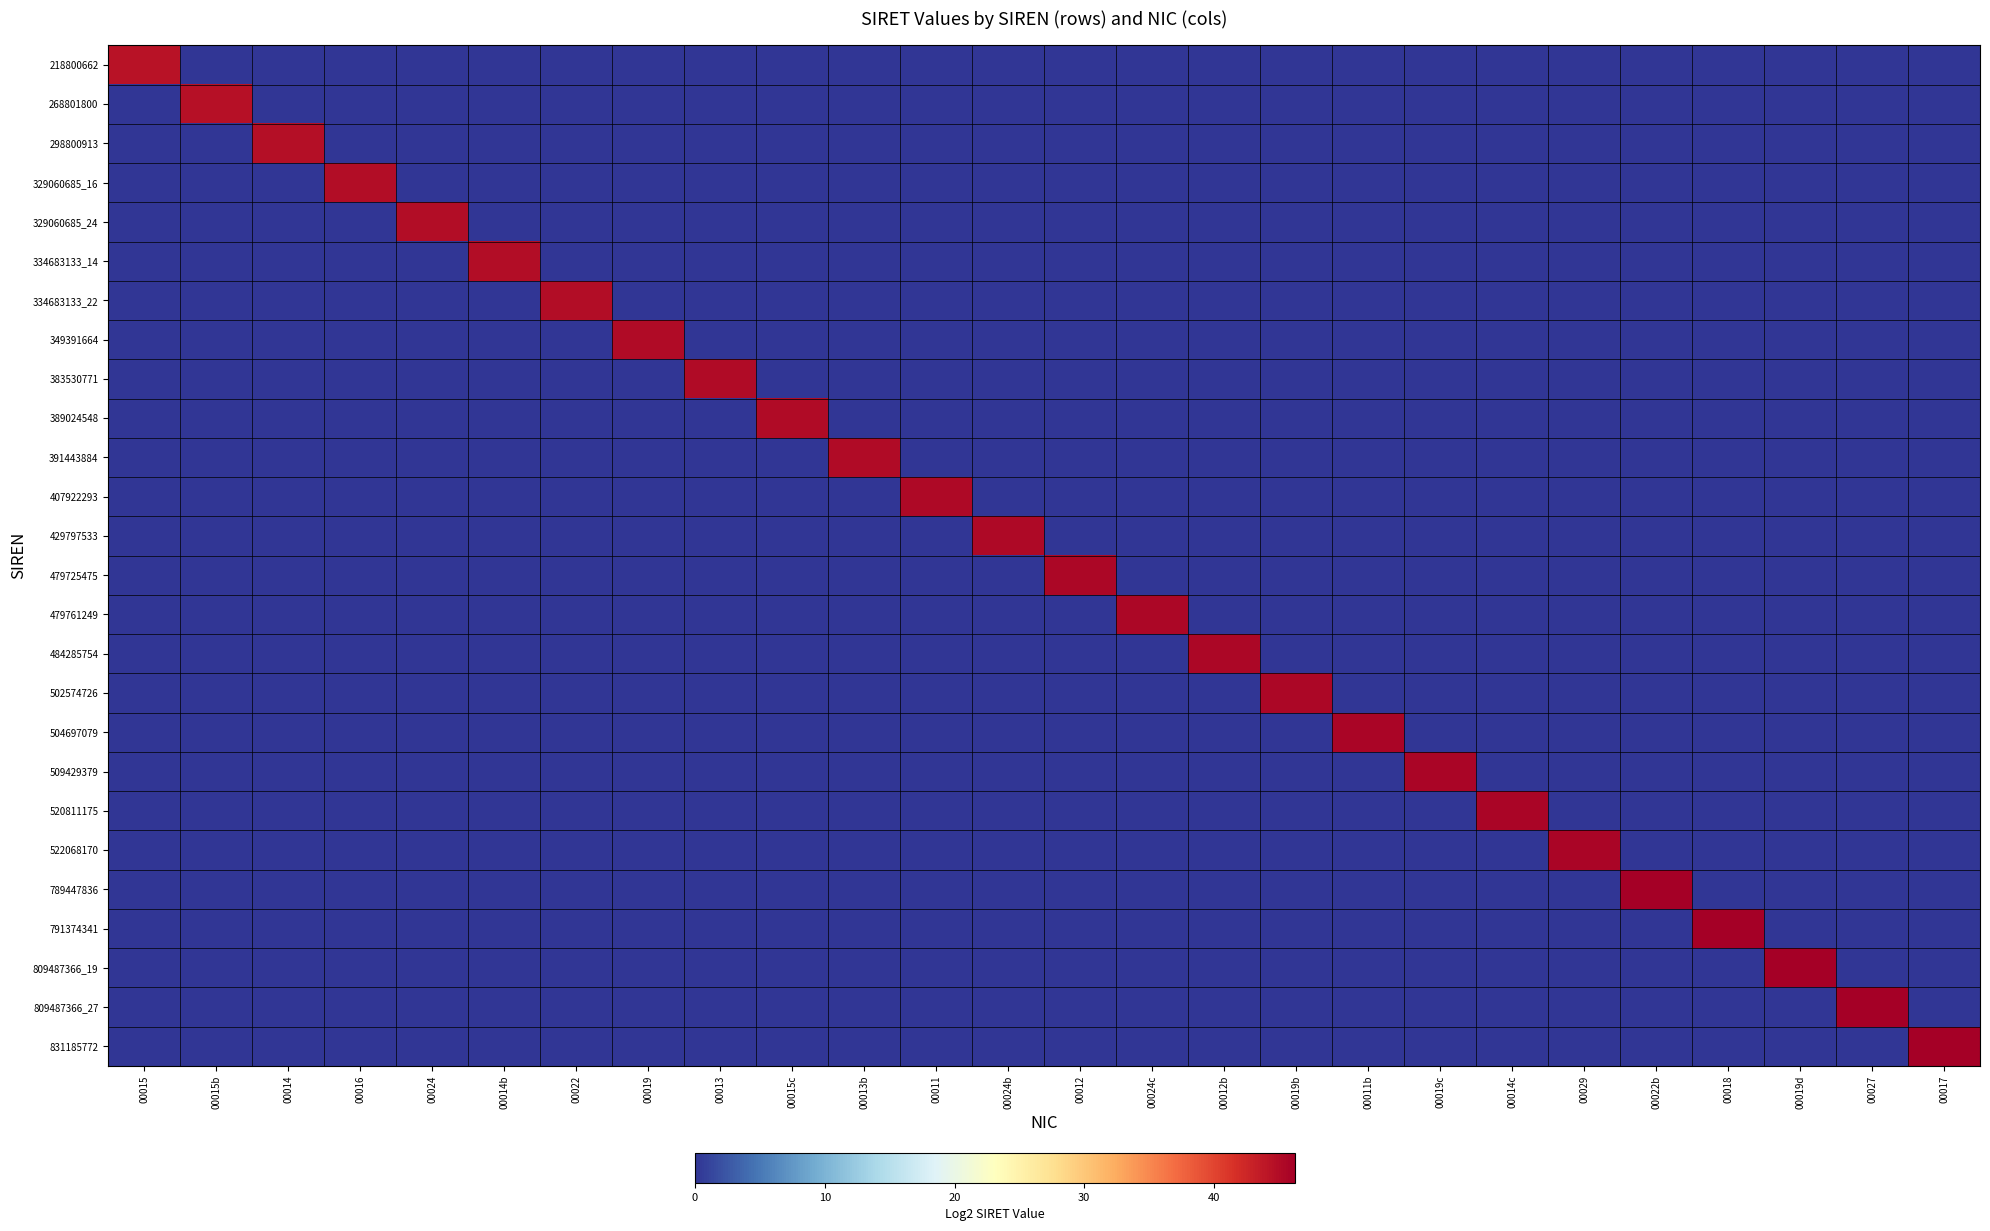

Reading left to right, what are all the values shown in this chart?

218800662: 00015=44.3	00015b=0.0	00014=0.0	00016=0.0	00024=0.0	00014b=0.0	00022=0.0	00019=0.0	00013=0.0	00015c=0.0	00013b=0.0	00011=0.0	00024b=0.0	00012=0.0	00024c=0.0	00012b=0.0	00019b=0.0	00011b=0.0	00019c=0.0	00014c=0.0	00029=0.0	00022b=0.0	00018=0.0	00019d=0.0	00027=0.0	00017=0.0
268801800: 00015=0.0	00015b=44.6	00014=0.0	00016=0.0	00024=0.0	00014b=0.0	00022=0.0	00019=0.0	00013=0.0	00015c=0.0	00013b=0.0	00011=0.0	00024b=0.0	00012=0.0	00024c=0.0	00012b=0.0	00019b=0.0	00011b=0.0	00019c=0.0	00014c=0.0	00029=0.0	00022b=0.0	00018=0.0	00019d=0.0	00027=0.0	00017=0.0
298800913: 00015=0.0	00015b=0.0	00014=44.8	00016=0.0	00024=0.0	00014b=0.0	00022=0.0	00019=0.0	00013=0.0	00015c=0.0	00013b=0.0	00011=0.0	00024b=0.0	00012=0.0	00024c=0.0	00012b=0.0	00019b=0.0	00011b=0.0	00019c=0.0	00014c=0.0	00029=0.0	00022b=0.0	00018=0.0	00019d=0.0	00027=0.0	00017=0.0
329060685_16: 00015=0.0	00015b=0.0	00014=0.0	00016=44.9	00024=0.0	00014b=0.0	00022=0.0	00019=0.0	00013=0.0	00015c=0.0	00013b=0.0	00011=0.0	00024b=0.0	00012=0.0	00024c=0.0	00012b=0.0	00019b=0.0	00011b=0.0	00019c=0.0	00014c=0.0	00029=0.0	00022b=0.0	00018=0.0	00019d=0.0	00027=0.0	00017=0.0
329060685_24: 00015=0.0	00015b=0.0	00014=0.0	00016=0.0	00024=44.9	00014b=0.0	00022=0.0	00019=0.0	00013=0.0	00015c=0.0	00013b=0.0	00011=0.0	00024b=0.0	00012=0.0	00024c=0.0	00012b=0.0	00019b=0.0	00011b=0.0	00019c=0.0	00014c=0.0	00029=0.0	00022b=0.0	00018=0.0	00019d=0.0	00027=0.0	00017=0.0
334683133_14: 00015=0.0	00015b=0.0	00014=0.0	00016=0.0	00024=0.0	00014b=44.9	00022=0.0	00019=0.0	00013=0.0	00015c=0.0	00013b=0.0	00011=0.0	00024b=0.0	00012=0.0	00024c=0.0	00012b=0.0	00019b=0.0	00011b=0.0	00019c=0.0	00014c=0.0	00029=0.0	00022b=0.0	00018=0.0	00019d=0.0	00027=0.0	00017=0.0
334683133_22: 00015=0.0	00015b=0.0	00014=0.0	00016=0.0	00024=0.0	00014b=0.0	00022=44.9	00019=0.0	00013=0.0	00015c=0.0	00013b=0.0	00011=0.0	00024b=0.0	00012=0.0	00024c=0.0	00012b=0.0	00019b=0.0	00011b=0.0	00019c=0.0	00014c=0.0	00029=0.0	00022b=0.0	00018=0.0	00019d=0.0	00027=0.0	00017=0.0
349391664: 00015=0.0	00015b=0.0	00014=0.0	00016=0.0	00024=0.0	00014b=0.0	00022=0.0	00019=45.0	00013=0.0	00015c=0.0	00013b=0.0	00011=0.0	00024b=0.0	00012=0.0	00024c=0.0	00012b=0.0	00019b=0.0	00011b=0.0	00019c=0.0	00014c=0.0	00029=0.0	00022b=0.0	00018=0.0	00019d=0.0	00027=0.0	00017=0.0
383530771: 00015=0.0	00015b=0.0	00014=0.0	00016=0.0	00024=0.0	00014b=0.0	00022=0.0	00019=0.0	00013=45.1	00015c=0.0	00013b=0.0	00011=0.0	00024b=0.0	00012=0.0	00024c=0.0	00012b=0.0	00019b=0.0	00011b=0.0	00019c=0.0	00014c=0.0	00029=0.0	00022b=0.0	00018=0.0	00019d=0.0	00027=0.0	00017=0.0
389024548: 00015=0.0	00015b=0.0	00014=0.0	00016=0.0	00024=0.0	00014b=0.0	00022=0.0	00019=0.0	00013=0.0	00015c=45.1	00013b=0.0	00011=0.0	00024b=0.0	00012=0.0	00024c=0.0	00012b=0.0	00019b=0.0	00011b=0.0	00019c=0.0	00014c=0.0	00029=0.0	00022b=0.0	00018=0.0	00019d=0.0	00027=0.0	00017=0.0
391443884: 00015=0.0	00015b=0.0	00014=0.0	00016=0.0	00024=0.0	00014b=0.0	00022=0.0	00019=0.0	00013=0.0	00015c=0.0	00013b=45.2	00011=0.0	00024b=0.0	00012=0.0	00024c=0.0	00012b=0.0	00019b=0.0	00011b=0.0	00019c=0.0	00014c=0.0	00029=0.0	00022b=0.0	00018=0.0	00019d=0.0	00027=0.0	00017=0.0
407922293: 00015=0.0	00015b=0.0	00014=0.0	00016=0.0	00024=0.0	00014b=0.0	00022=0.0	00019=0.0	00013=0.0	00015c=0.0	00013b=0.0	00011=45.2	00024b=0.0	00012=0.0	00024c=0.0	00012b=0.0	00019b=0.0	00011b=0.0	00019c=0.0	00014c=0.0	00029=0.0	00022b=0.0	00018=0.0	00019d=0.0	00027=0.0	00017=0.0
429797533: 00015=0.0	00015b=0.0	00014=0.0	00016=0.0	00024=0.0	00014b=0.0	00022=0.0	00019=0.0	00013=0.0	00015c=0.0	00013b=0.0	00011=0.0	00024b=45.3	00012=0.0	00024c=0.0	00012b=0.0	00019b=0.0	00011b=0.0	00019c=0.0	00014c=0.0	00029=0.0	00022b=0.0	00018=0.0	00019d=0.0	00027=0.0	00017=0.0
479725475: 00015=0.0	00015b=0.0	00014=0.0	00016=0.0	00024=0.0	00014b=0.0	00022=0.0	00019=0.0	00013=0.0	00015c=0.0	00013b=0.0	00011=0.0	00024b=0.0	00012=45.4	00024c=0.0	00012b=0.0	00019b=0.0	00011b=0.0	00019c=0.0	00014c=0.0	00029=0.0	00022b=0.0	00018=0.0	00019d=0.0	00027=0.0	00017=0.0
479761249: 00015=0.0	00015b=0.0	00014=0.0	00016=0.0	00024=0.0	00014b=0.0	00022=0.0	00019=0.0	00013=0.0	00015c=0.0	00013b=0.0	00011=0.0	00024b=0.0	00012=0.0	00024c=45.4	00012b=0.0	00019b=0.0	00011b=0.0	00019c=0.0	00014c=0.0	00029=0.0	00022b=0.0	00018=0.0	00019d=0.0	00027=0.0	00017=0.0
484285754: 00015=0.0	00015b=0.0	00014=0.0	00016=0.0	00024=0.0	00014b=0.0	00022=0.0	00019=0.0	00013=0.0	00015c=0.0	00013b=0.0	00011=0.0	00024b=0.0	00012=0.0	00024c=0.0	00012b=45.5	00019b=0.0	00011b=0.0	00019c=0.0	00014c=0.0	00029=0.0	00022b=0.0	00018=0.0	00019d=0.0	00027=0.0	00017=0.0
502574726: 00015=0.0	00015b=0.0	00014=0.0	00016=0.0	00024=0.0	00014b=0.0	00022=0.0	00019=0.0	00013=0.0	00015c=0.0	00013b=0.0	00011=0.0	00024b=0.0	00012=0.0	00024c=0.0	00012b=0.0	00019b=45.5	00011b=0.0	00019c=0.0	00014c=0.0	00029=0.0	00022b=0.0	00018=0.0	00019d=0.0	00027=0.0	00017=0.0
504697079: 00015=0.0	00015b=0.0	00014=0.0	00016=0.0	00024=0.0	00014b=0.0	00022=0.0	00019=0.0	00013=0.0	00015c=0.0	00013b=0.0	00011=0.0	00024b=0.0	00012=0.0	00024c=0.0	00012b=0.0	00019b=0.0	00011b=45.5	00019c=0.0	00014c=0.0	00029=0.0	00022b=0.0	00018=0.0	00019d=0.0	00027=0.0	00017=0.0
509429379: 00015=0.0	00015b=0.0	00014=0.0	00016=0.0	00024=0.0	00014b=0.0	00022=0.0	00019=0.0	00013=0.0	00015c=0.0	00013b=0.0	00011=0.0	00024b=0.0	00012=0.0	00024c=0.0	00012b=0.0	00019b=0.0	00011b=0.0	00019c=45.5	00014c=0.0	00029=0.0	00022b=0.0	00018=0.0	00019d=0.0	00027=0.0	00017=0.0
520811175: 00015=0.0	00015b=0.0	00014=0.0	00016=0.0	00024=0.0	00014b=0.0	00022=0.0	00019=0.0	00013=0.0	00015c=0.0	00013b=0.0	00011=0.0	00024b=0.0	00012=0.0	00024c=0.0	00012b=0.0	00019b=0.0	00011b=0.0	00019c=0.0	00014c=45.6	00029=0.0	00022b=0.0	00018=0.0	00019d=0.0	00027=0.0	00017=0.0
522068170: 00015=0.0	00015b=0.0	00014=0.0	00016=0.0	00024=0.0	00014b=0.0	00022=0.0	00019=0.0	00013=0.0	00015c=0.0	00013b=0.0	00011=0.0	00024b=0.0	00012=0.0	00024c=0.0	00012b=0.0	00019b=0.0	00011b=0.0	00019c=0.0	00014c=0.0	00029=45.6	00022b=0.0	00018=0.0	00019d=0.0	00027=0.0	00017=0.0
789447836: 00015=0.0	00015b=0.0	00014=0.0	00016=0.0	00024=0.0	00014b=0.0	00022=0.0	00019=0.0	00013=0.0	00015c=0.0	00013b=0.0	00011=0.0	00024b=0.0	00012=0.0	00024c=0.0	00012b=0.0	00019b=0.0	00011b=0.0	00019c=0.0	00014c=0.0	00029=0.0	00022b=46.2	00018=0.0	00019d=0.0	00027=0.0	00017=0.0
791374341: 00015=0.0	00015b=0.0	00014=0.0	00016=0.0	00024=0.0	00014b=0.0	00022=0.0	00019=0.0	00013=0.0	00015c=0.0	00013b=0.0	00011=0.0	00024b=0.0	00012=0.0	00024c=0.0	00012b=0.0	00019b=0.0	00011b=0.0	00019c=0.0	00014c=0.0	00029=0.0	00022b=0.0	00018=46.2	00019d=0.0	00027=0.0	00017=0.0
809487366_19: 00015=0.0	00015b=0.0	00014=0.0	00016=0.0	00024=0.0	00014b=0.0	00022=0.0	00019=0.0	00013=0.0	00015c=0.0	00013b=0.0	00011=0.0	00024b=0.0	00012=0.0	00024c=0.0	00012b=0.0	00019b=0.0	00011b=0.0	00019c=0.0	00014c=0.0	00029=0.0	00022b=0.0	00018=0.0	00019d=46.2	00027=0.0	00017=0.0
809487366_27: 00015=0.0	00015b=0.0	00014=0.0	00016=0.0	00024=0.0	00014b=0.0	00022=0.0	00019=0.0	00013=0.0	00015c=0.0	00013b=0.0	00011=0.0	00024b=0.0	00012=0.0	00024c=0.0	00012b=0.0	00019b=0.0	00011b=0.0	00019c=0.0	00014c=0.0	00029=0.0	00022b=0.0	00018=0.0	00019d=0.0	00027=46.2	00017=0.0
831185772: 00015=0.0	00015b=0.0	00014=0.0	00016=0.0	00024=0.0	00014b=0.0	00022=0.0	00019=0.0	00013=0.0	00015c=0.0	00013b=0.0	00011=0.0	00024b=0.0	00012=0.0	00024c=0.0	00012b=0.0	00019b=0.0	00011b=0.0	00019c=0.0	00014c=0.0	00029=0.0	00022b=0.0	00018=0.0	00019d=0.0	00027=0.0	00017=46.2